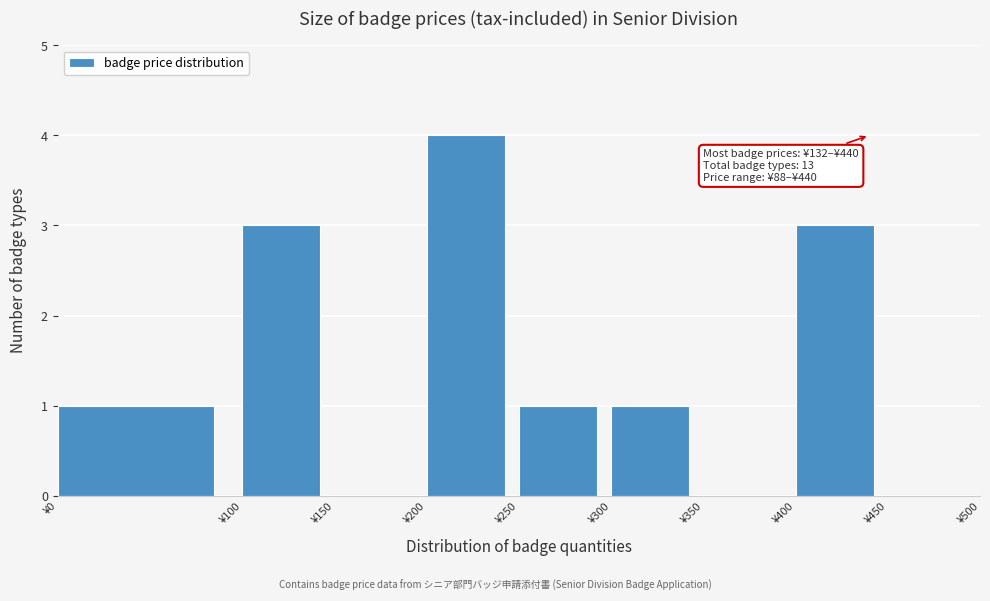

Which range on the x-axis has the tallest bar?

200 to 250